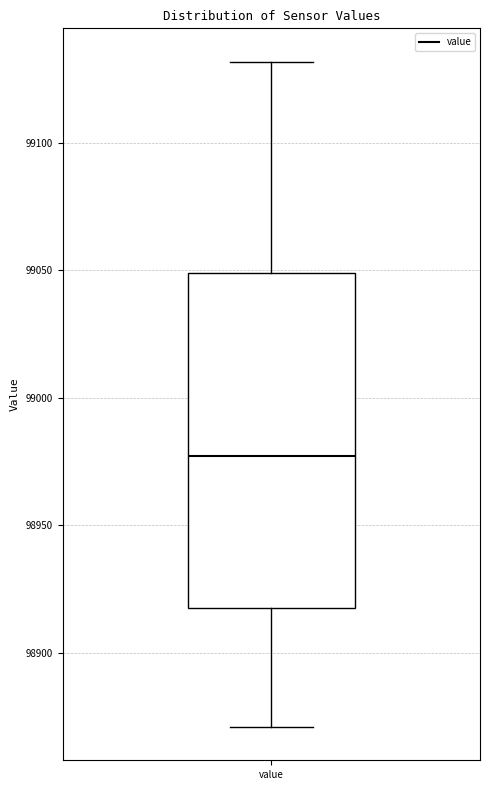

Read this box plot against the y-axis: the position of the median line, the range covered by the box, and the ends of both whiskers. The values are not printed on the chart, so give them approximately, as read against the axis.

median 98975, box 98920 to 99050, whiskers 98870 to 99130